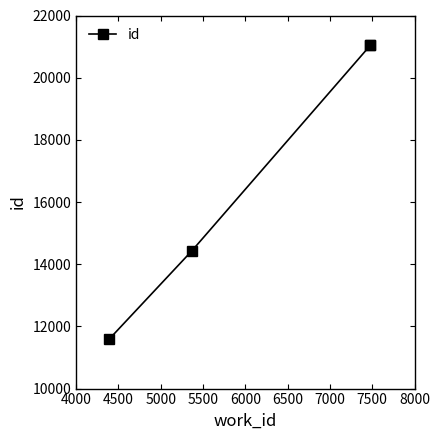

The chart shows a value of 10697 at 5000. True or false?

False